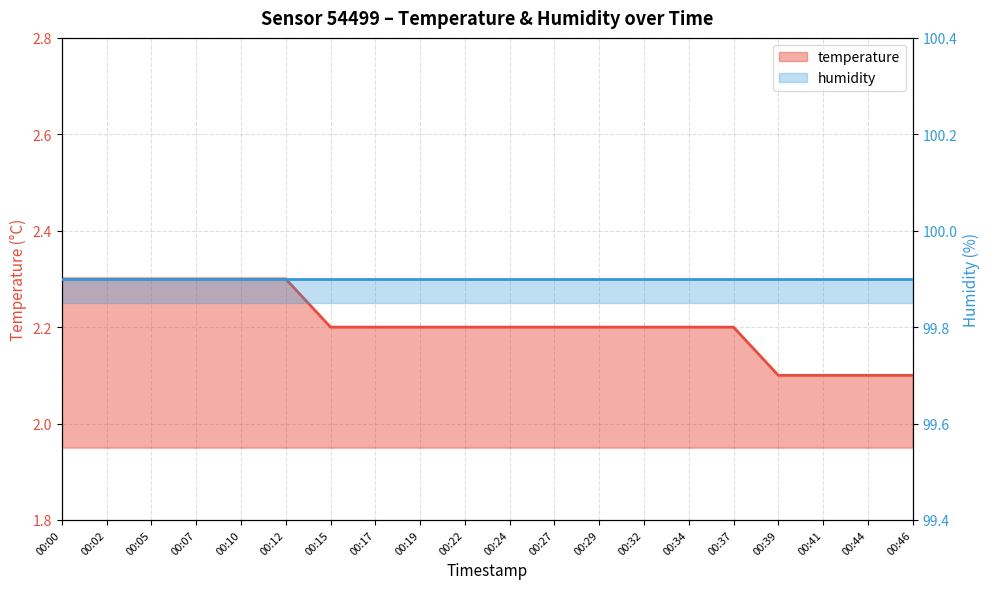

What is the average value?

2.2